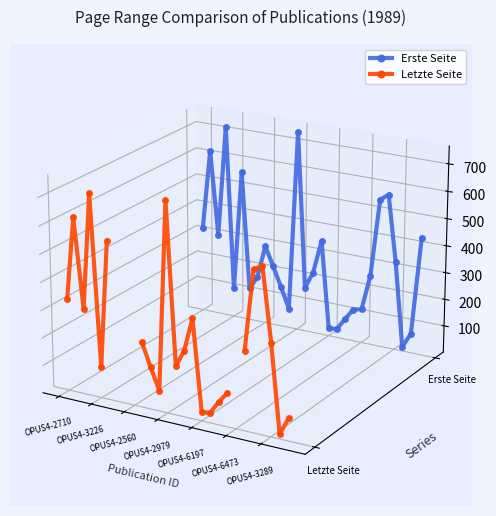

Does the chart display data point markers on the line(s)?

Yes